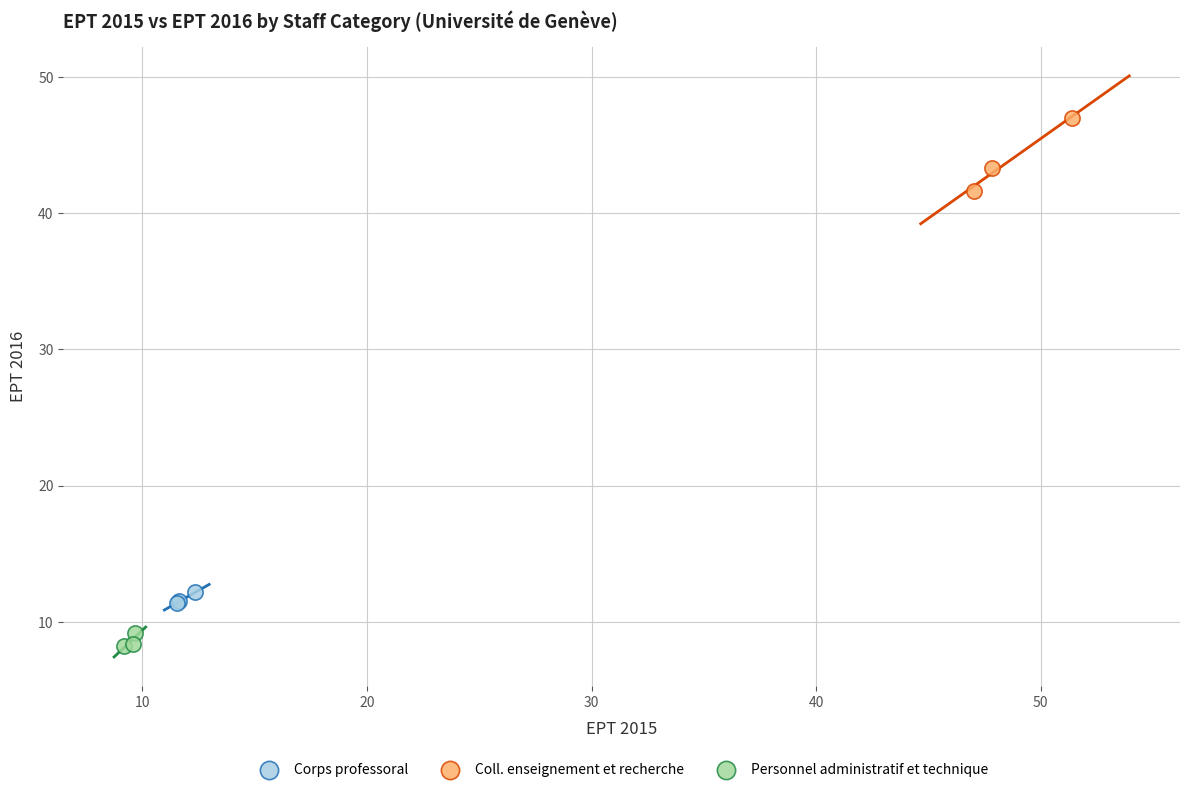

Which series reaches the minimum Y coordinate?

Personnel administratif et technique